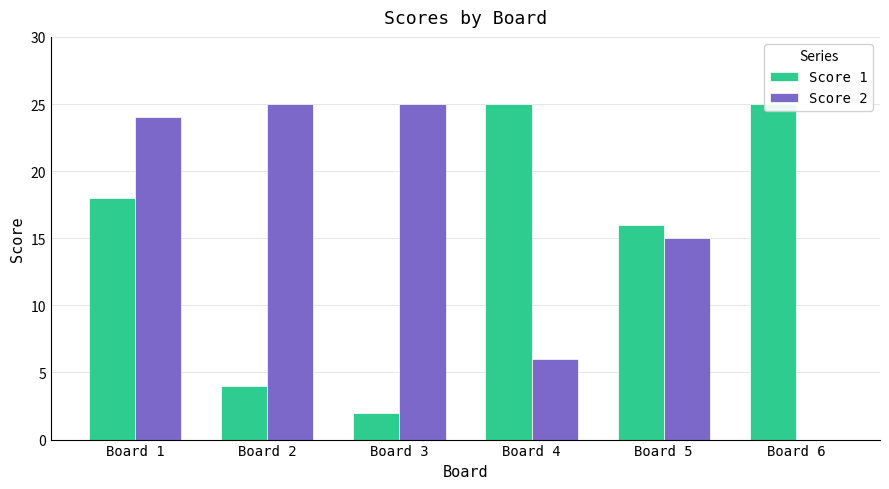

How many data points does each series have?

6